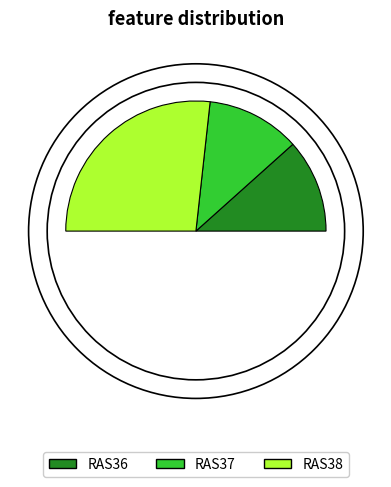

What is the smallest slice in the pie chart?

RAS36